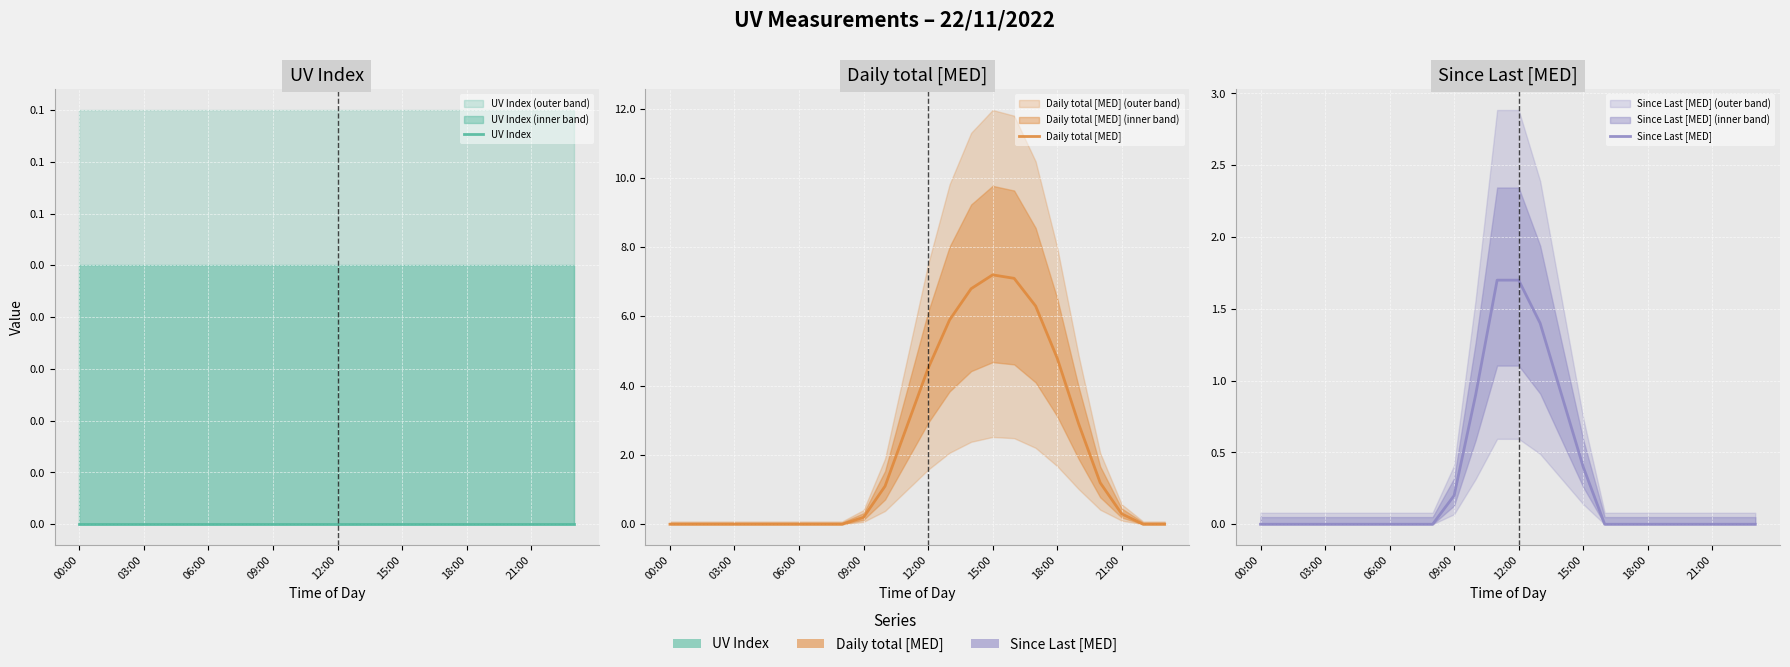

True or false: Since Last [MED] has a value of 0.0 at 17.

True